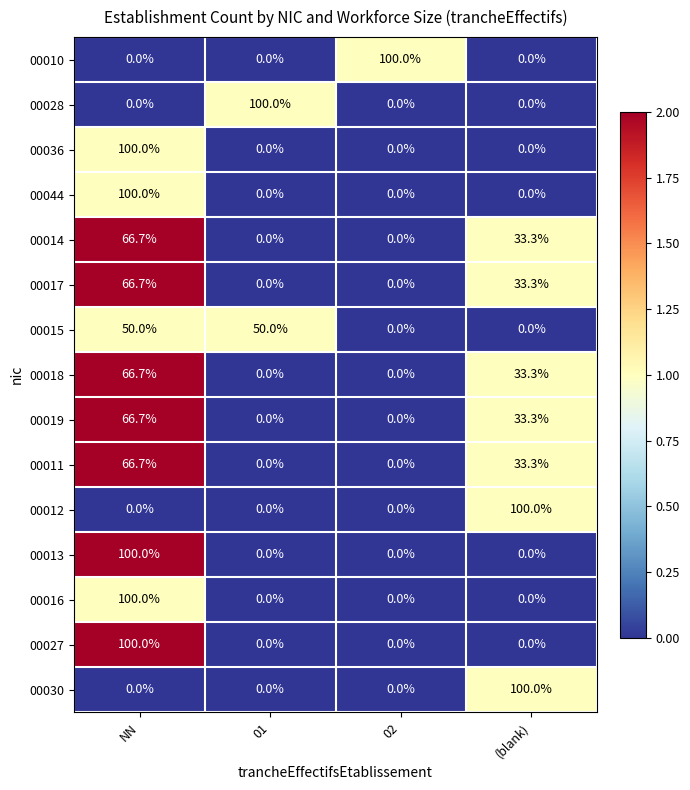

What is the maximum value shown in the chart?

100.0